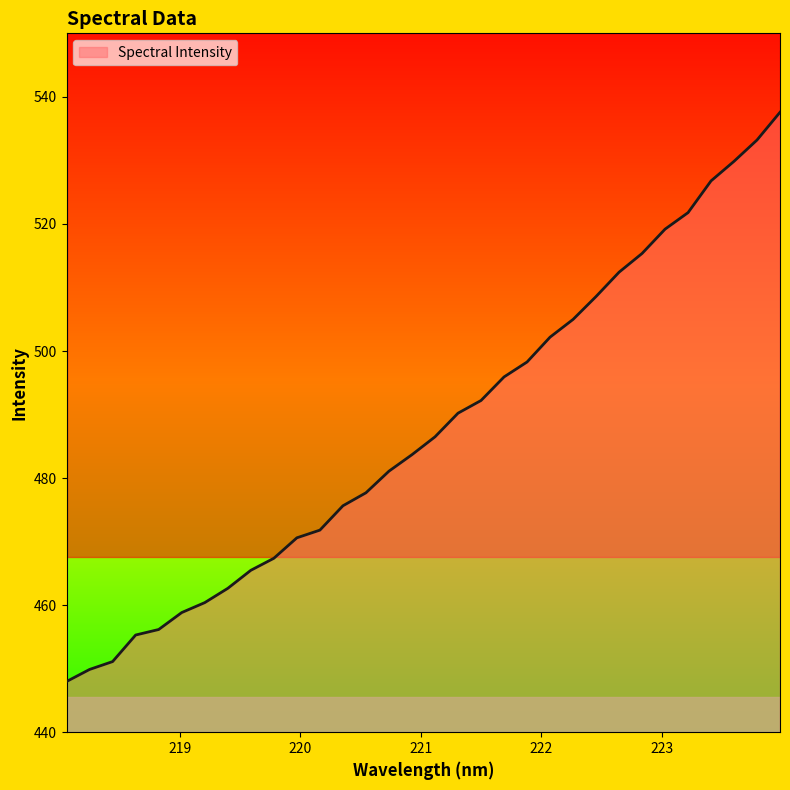

What is the difference between the maximum and minimum values?

89.6